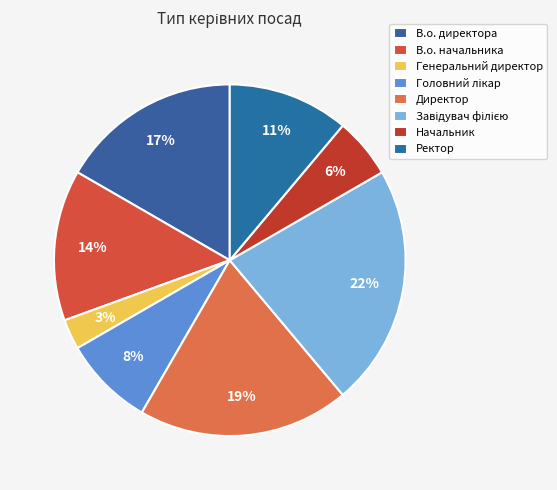

To the nearest percent, what portion does Директор represent?

19%